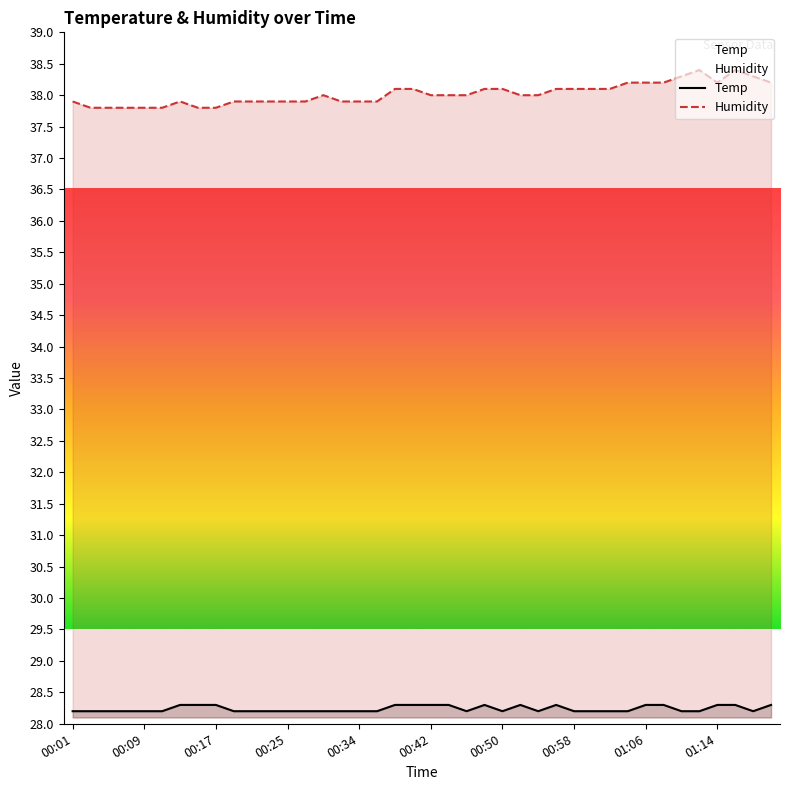

Count the number of categories in the chart.

40